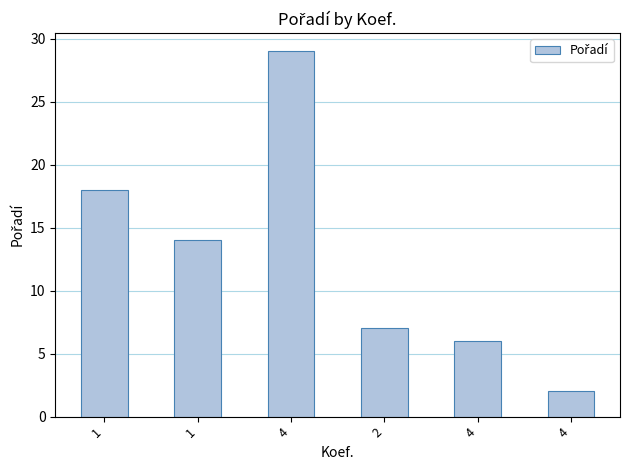

Between 4 and 1, which is larger?

1